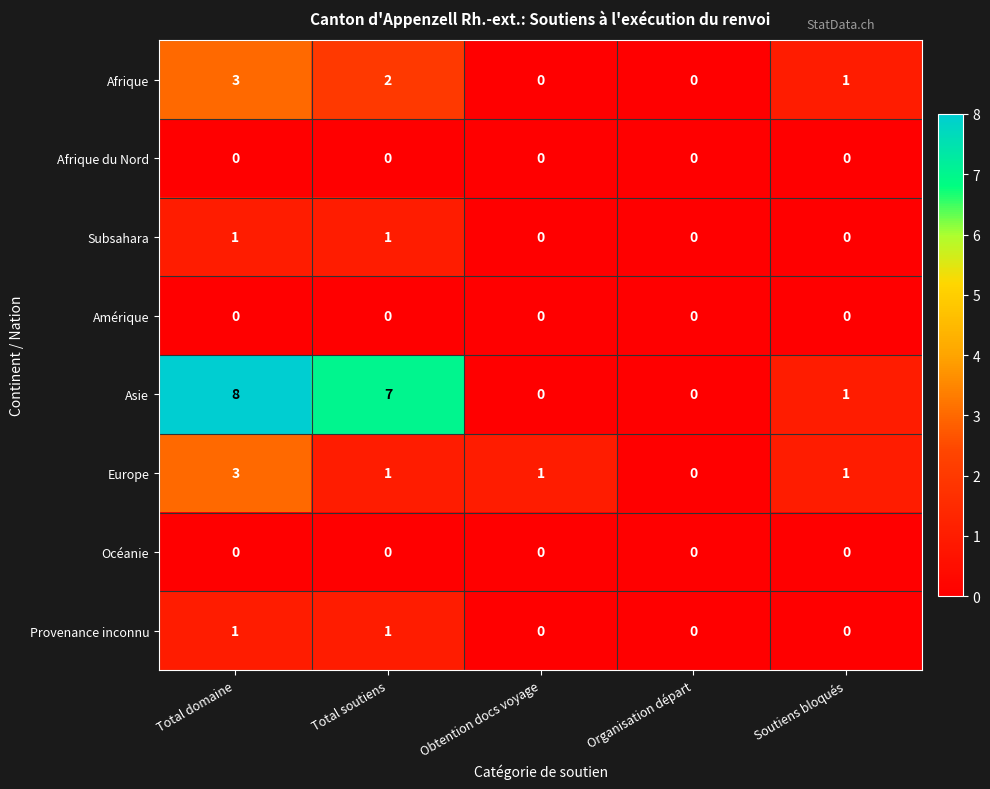

What is the maximum value shown in the chart?

8